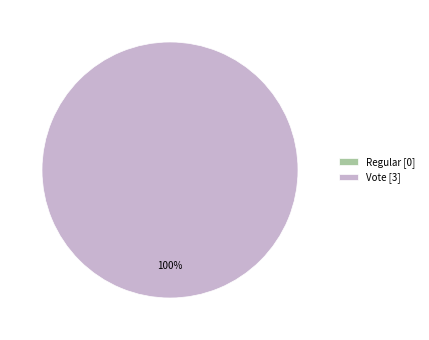

Does Vote represent more than half of the total?

Yes